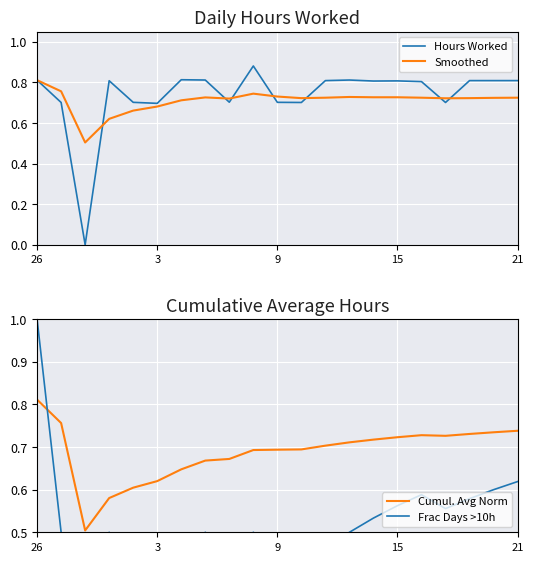

How many interior local valleys does the Frac Days >10h series have?

5